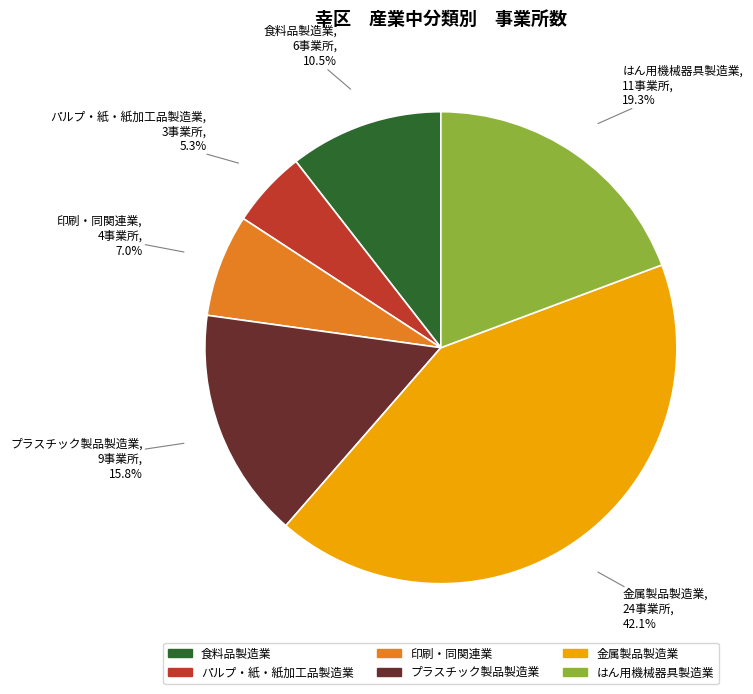

How many slices are in this pie chart?

6